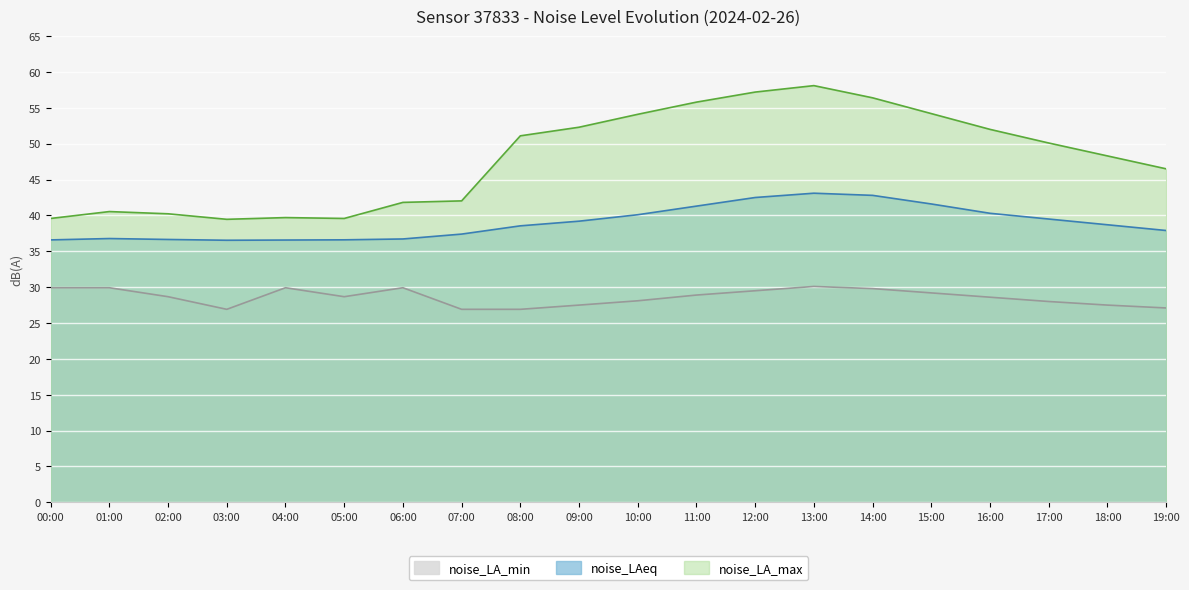

Reading right to left, transcribe all the data shown in this chart.

noise_LAeq: 19:00=37.9	18:00=38.7	17:00=39.5	16:00=40.3	15:00=41.6	14:00=42.8	13:00=43.1	12:00=42.5	11:00=41.3	10:00=40.1	09:00=39.2	08:00=38.5	07:00=37.4	06:00=36.7	05:00=36.6	04:00=36.6	03:00=36.5	02:00=36.6	01:00=36.8	00:00=36.6
noise_LA_max: 19:00=46.5	18:00=48.3	17:00=50.1	16:00=52.0	15:00=54.2	14:00=56.4	13:00=58.1	12:00=57.2	11:00=55.8	10:00=54.1	09:00=52.3	08:00=51.1	07:00=42.0	06:00=41.8	05:00=39.6	04:00=39.7	03:00=39.5	02:00=40.2	01:00=40.5	00:00=39.6
noise_LA_min: 19:00=27.1	18:00=27.5	17:00=28.0	16:00=28.6	15:00=29.2	14:00=29.8	13:00=30.1	12:00=29.5	11:00=28.9	10:00=28.1	09:00=27.5	08:00=26.9	07:00=26.9	06:00=29.9	05:00=28.7	04:00=29.9	03:00=26.9	02:00=28.7	01:00=29.9	00:00=29.9